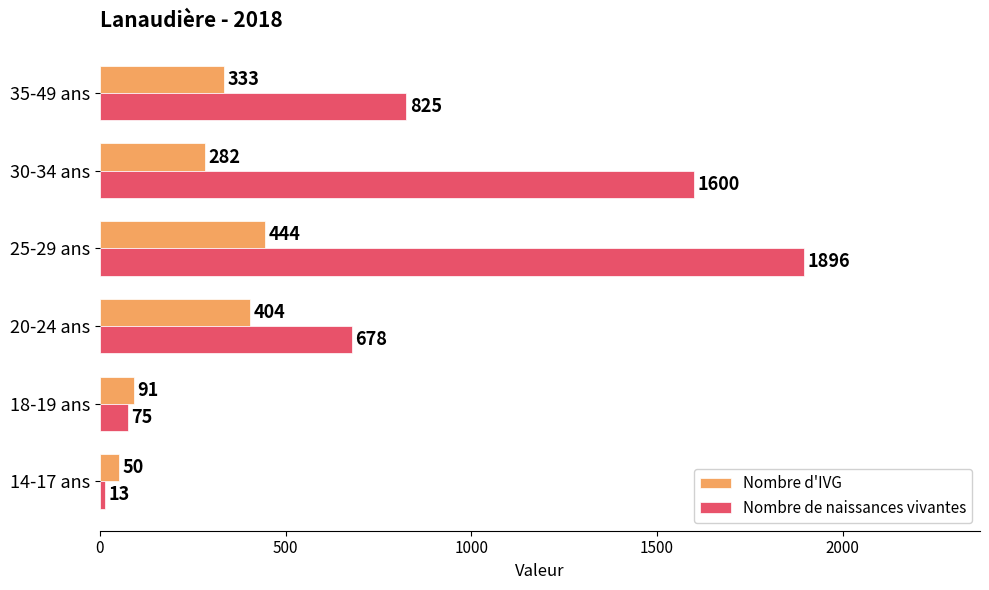

What is the lowest value of the Nombre d'IVG series?

50